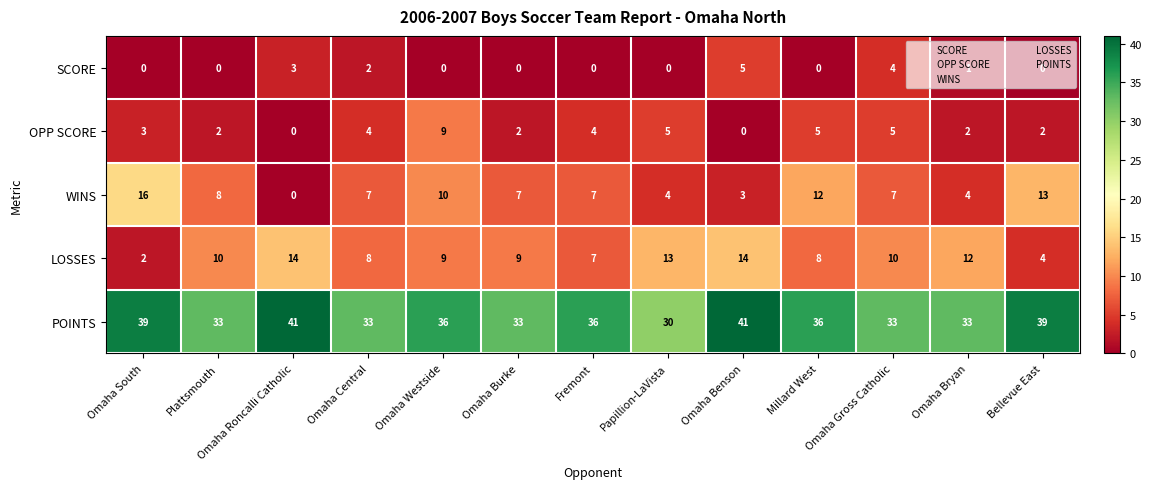

What is the difference between the POINTS values at Papillion-LaVista and Omaha Roncalli Catholic?

11